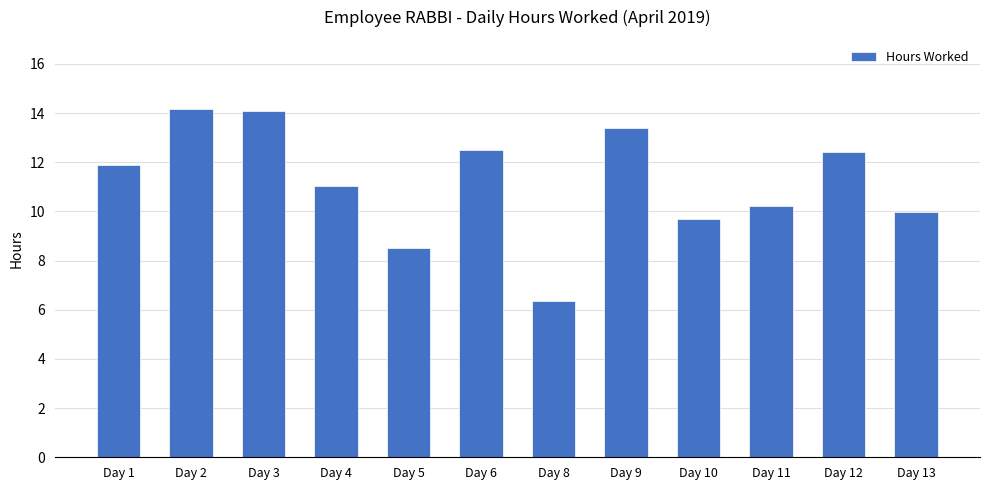

The chart shows a value of 12.4 at Day 12. True or false?

True